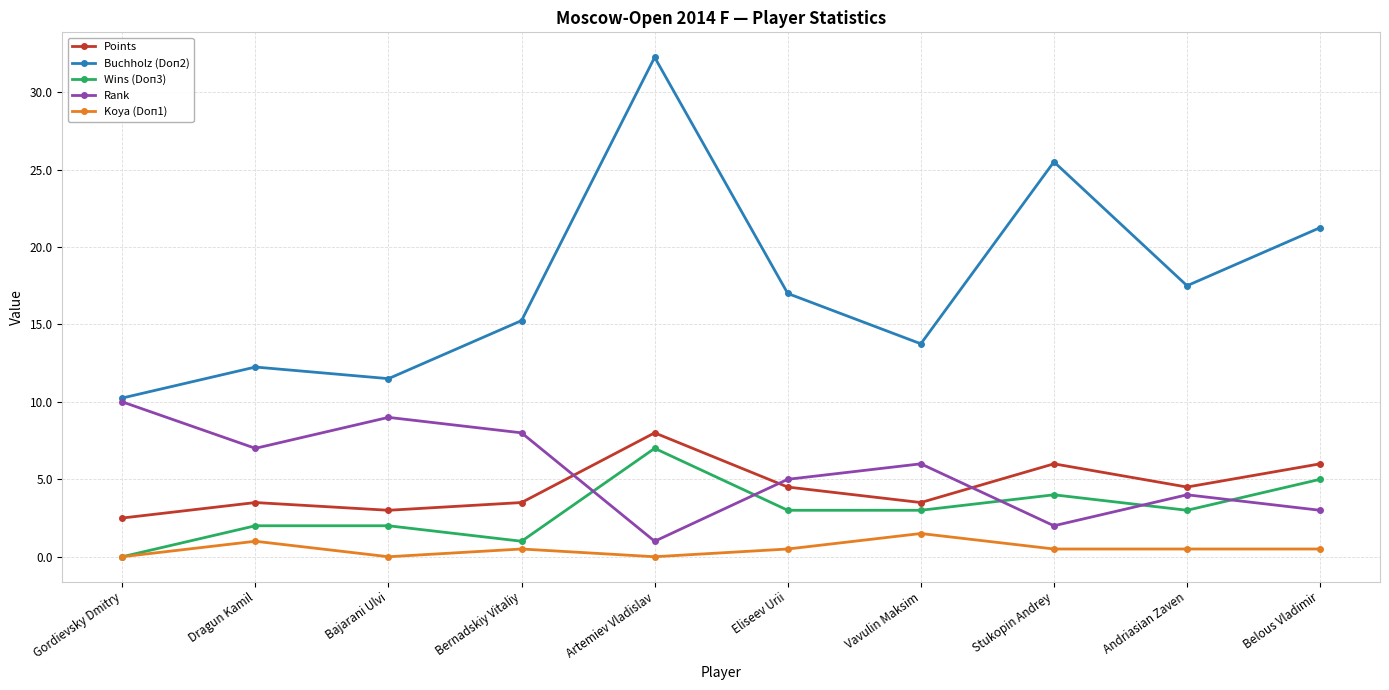

What is the label of the 5th point from the right?

Eliseev Urii